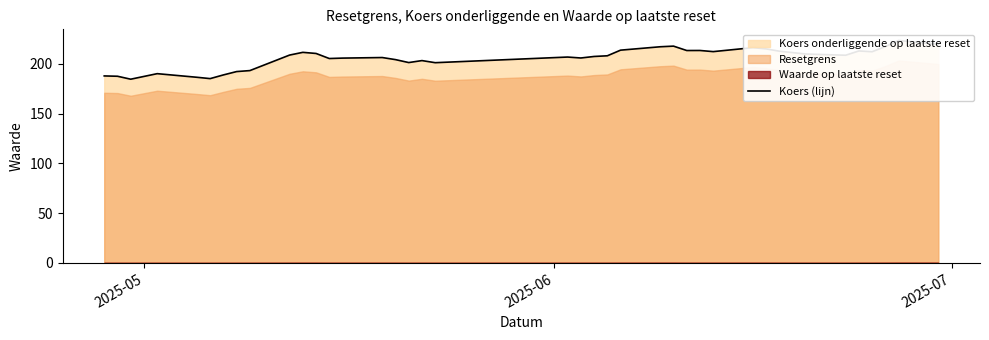

What is the greatest value displayed?

223.3